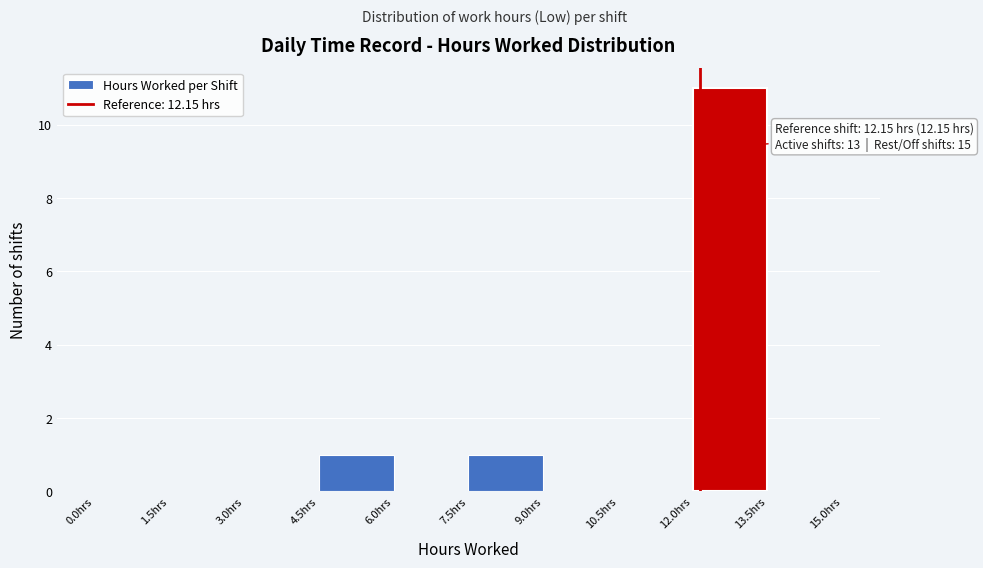

Which range on the x-axis has the tallest bar?

12.0 to 13.5